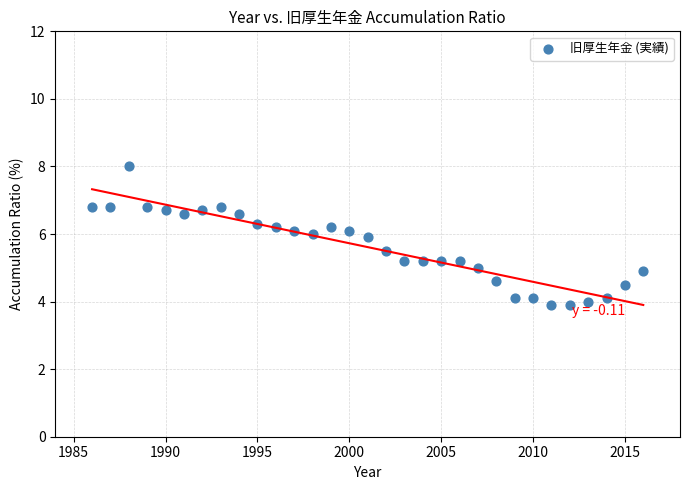

What is the range of X values (max minus min)?

30.0